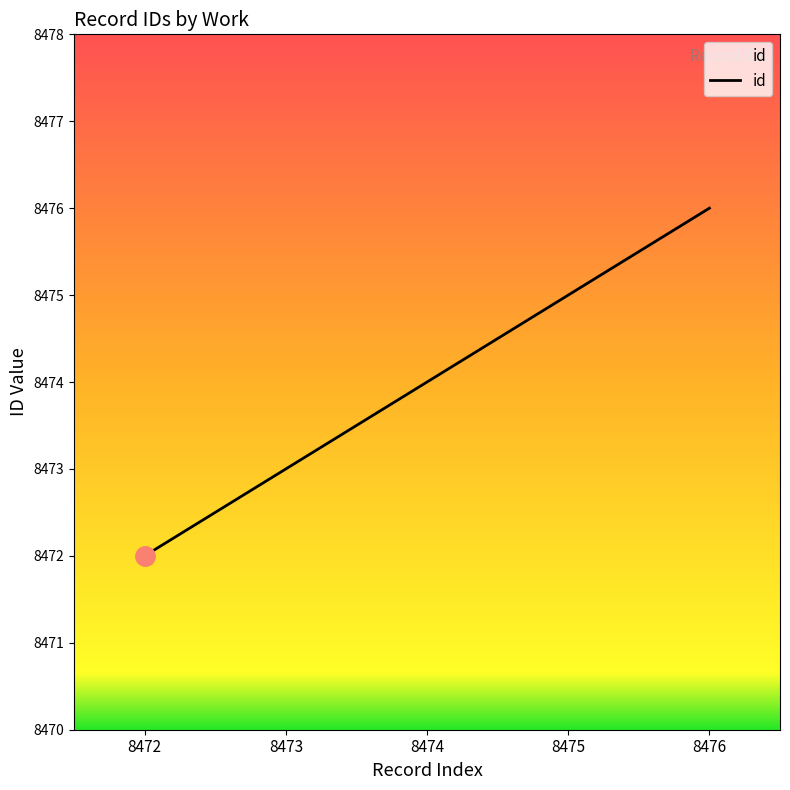

True or false: the data has more than 1 interior local peaks.

False